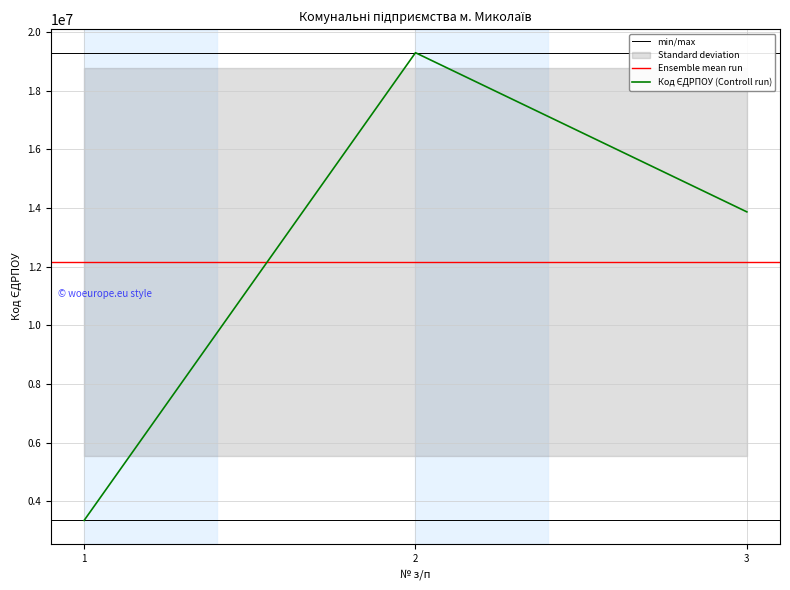

What is the change in value from 1 to 2?

+15948748